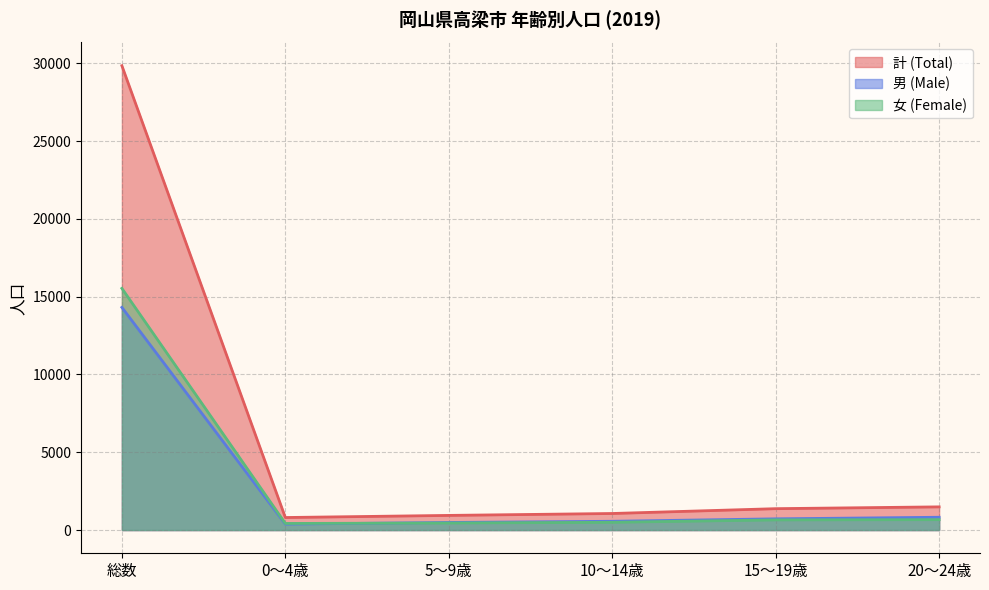

Rank the categories by 女 (Female) value from highest to lowest.

総数, 20～24歳, 15～19歳, 10～14歳, 5～9歳, 0～4歳